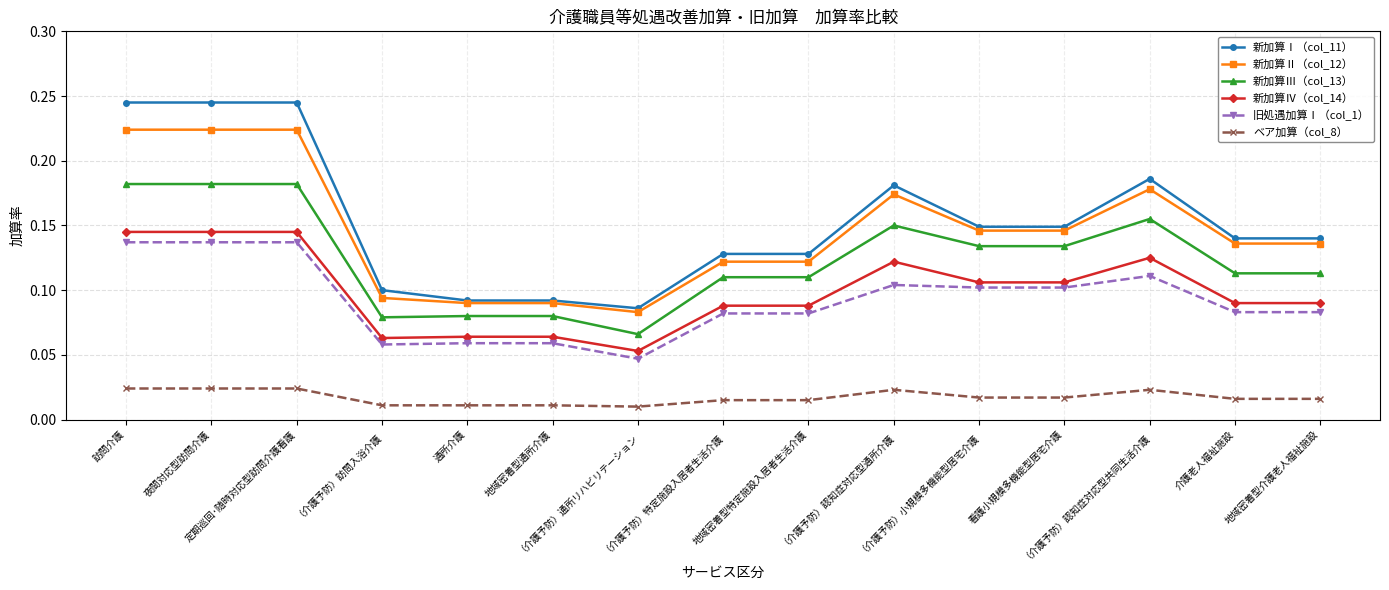

True or false: 新加算Ⅳ（col_14） and 新加算Ⅱ（col_12） intersect in this chart.

False